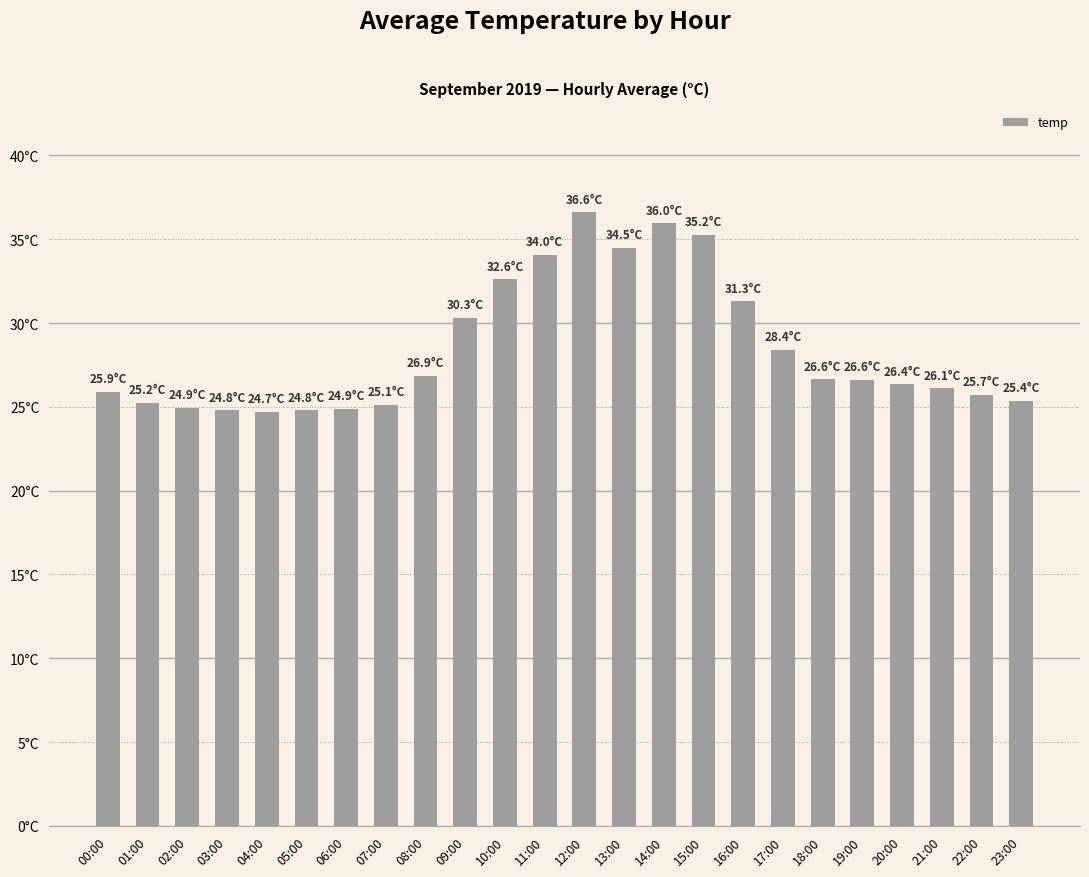

What is the label of the 22nd bar from the right?

02:00